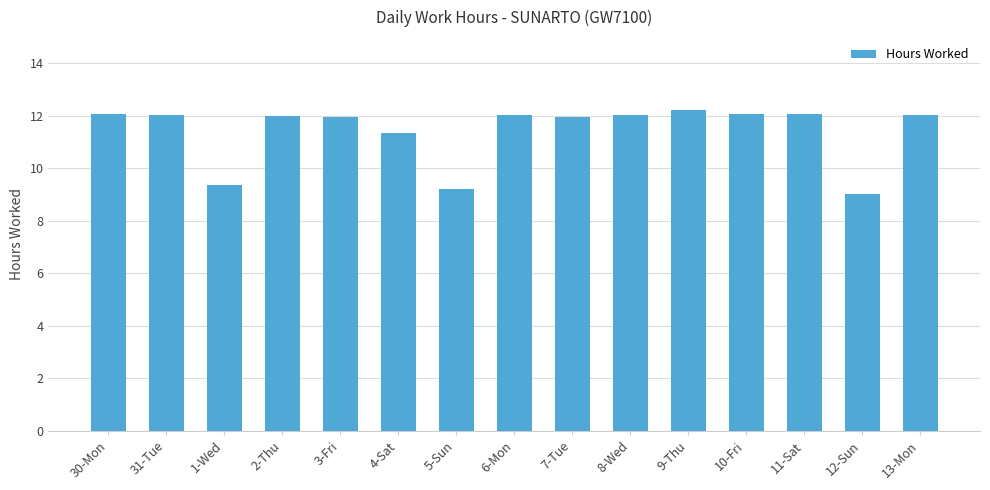

What is the change in value from 5-Sun to 6-Mon?

+2.8